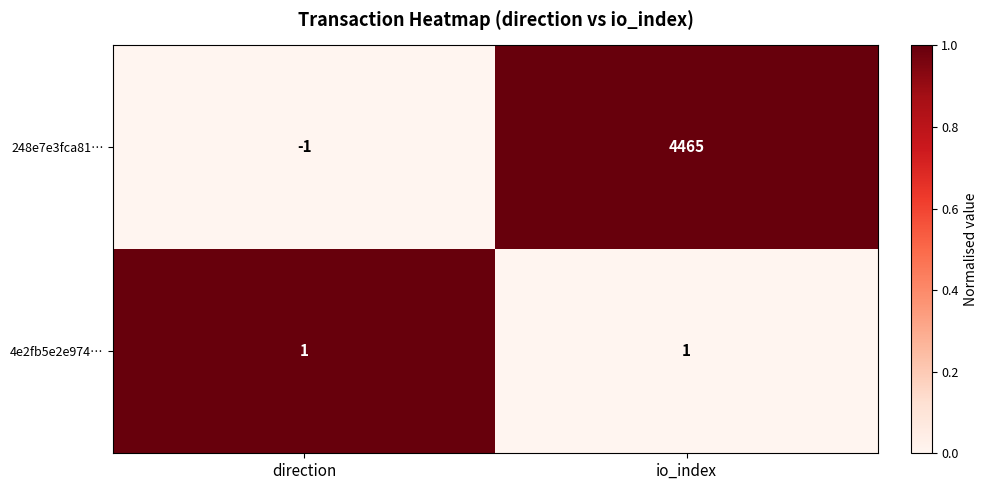

What is the difference between the maximum and minimum values in the 248e7e3fca81… series?

4466